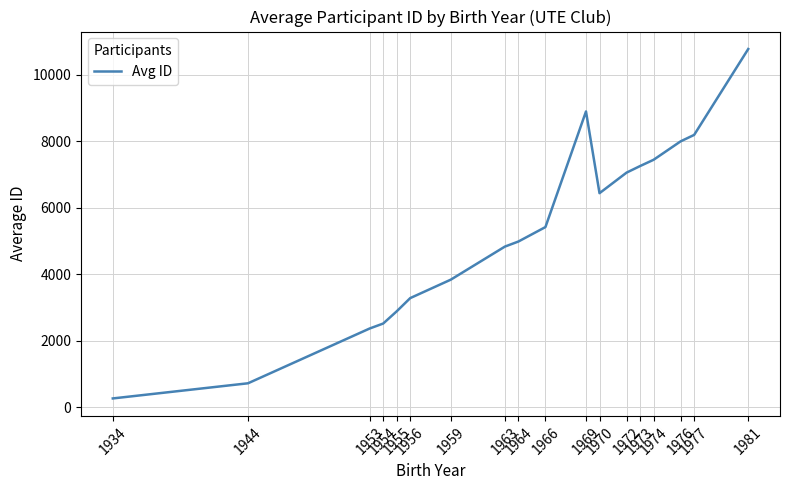

Reading right to left, what are all the values shown in this chart?

1981=10780.5	1977=8195.0	1976=8001.0	1974=7446.0	1973=7257.0	1972=7059.0	1970=6440.5	1969=8900.5	1966=5420.0	1964=4985.0	1963=4832.0	1959=3837.0	1956=3282.0	1955=2884.0	1954=2516.0	1953=2366.5	1944=717.0	1934=261.0